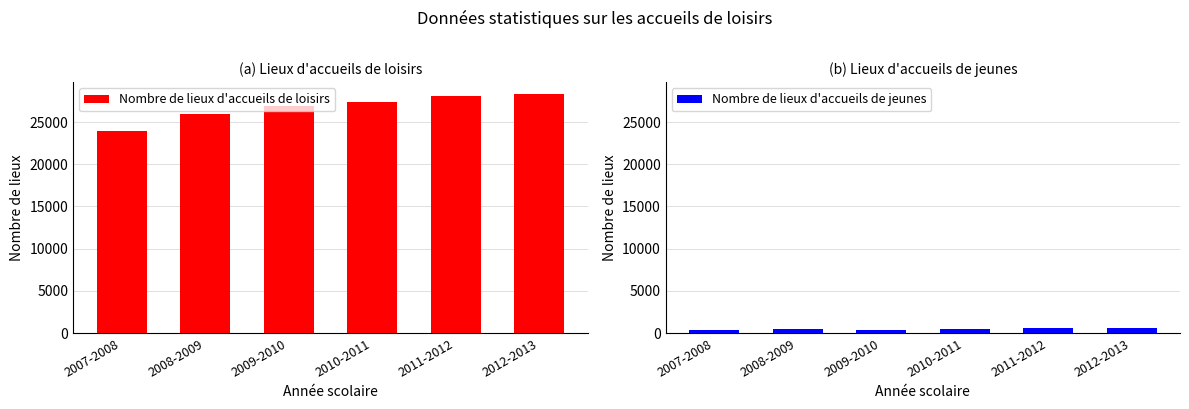

What is the value of the Nombre de lieux d'accueils de jeunes bar at the 3rd from the left?

428